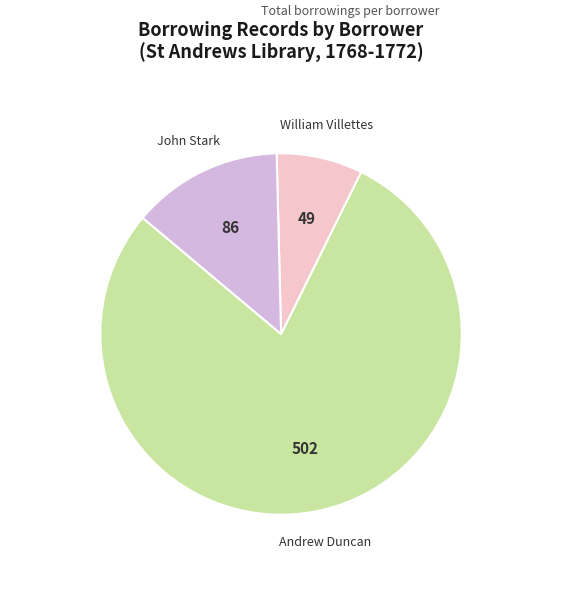

Does any single category account for the majority?

Yes